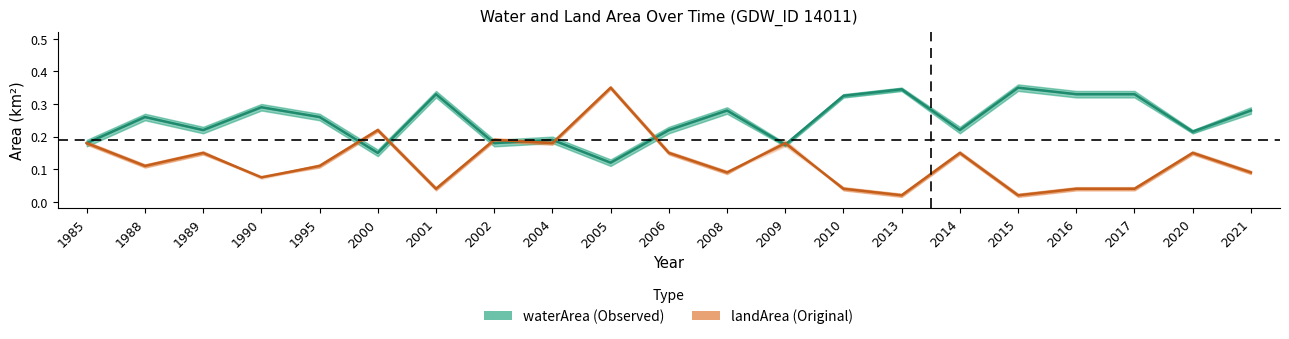

What is the difference between the maximum and minimum values in the waterArea series?

0.2